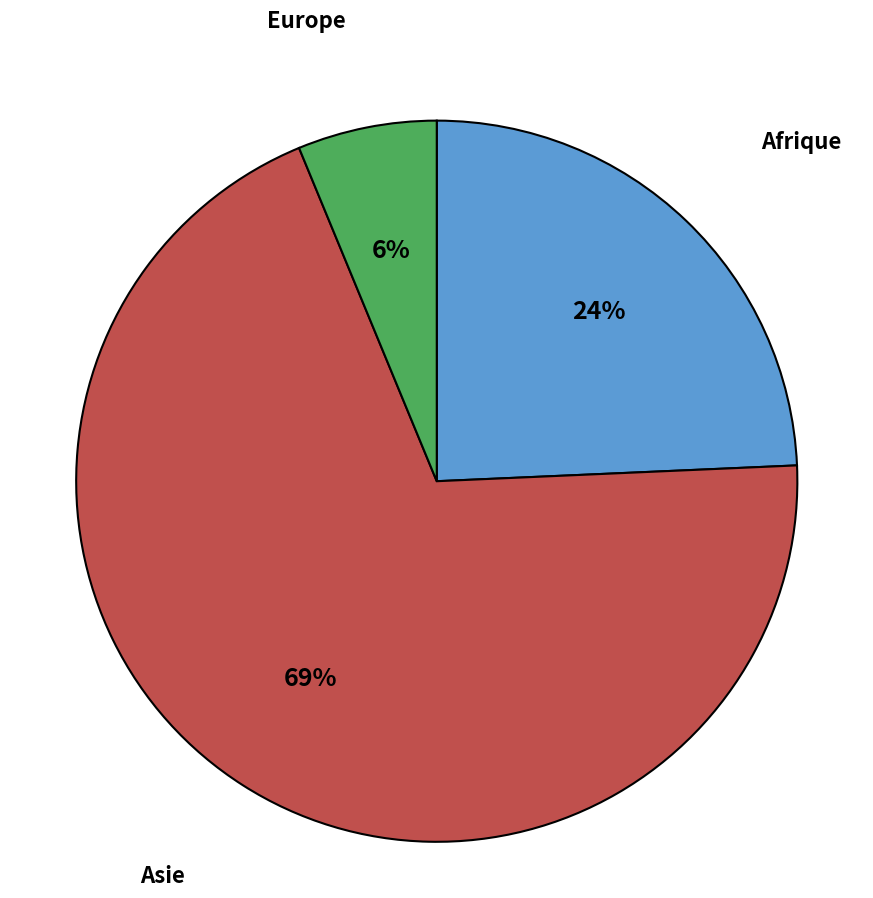

Does any single category account for the majority?

Yes